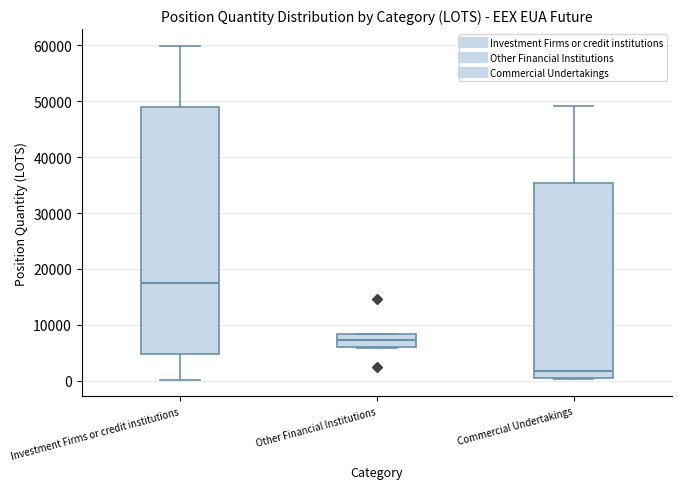

Where does the median line of the box for Other Financial Institutions sit on the y-axis? The values are not printed on the chart, so give them approximately, as read against the axis.

7000